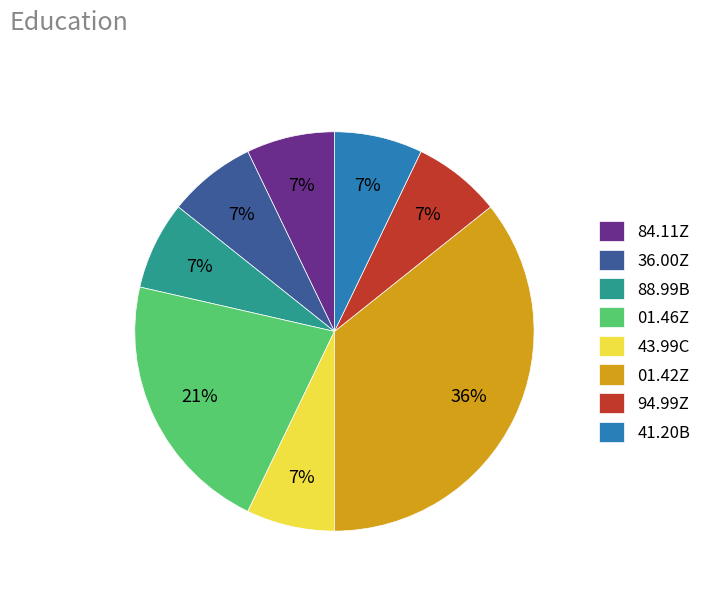

Does 43.99C represent more than half of the total?

No